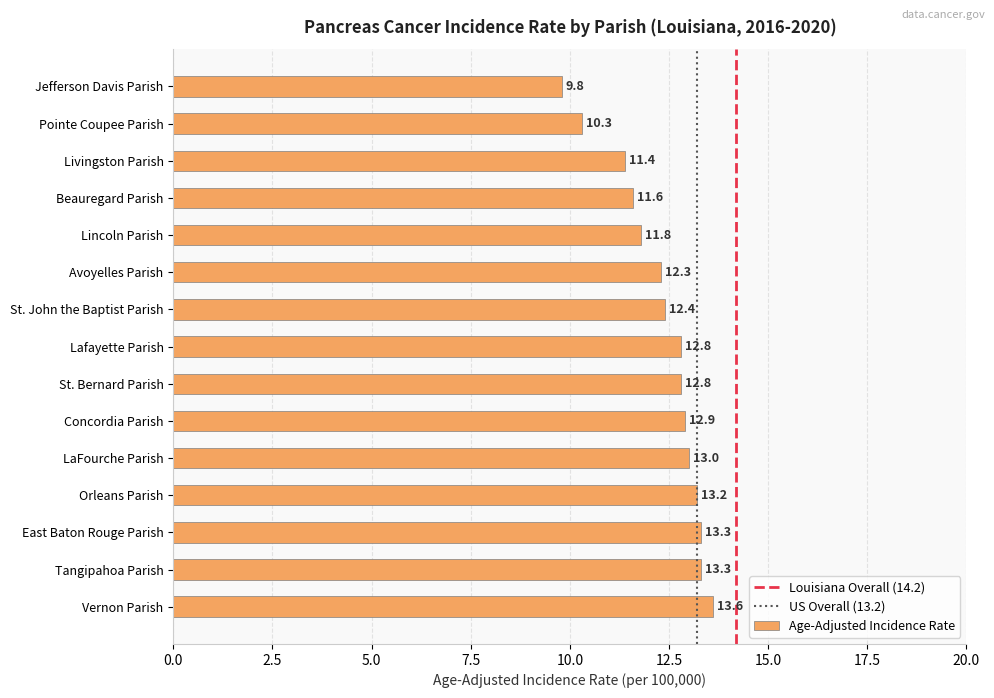

The value at Jefferson Davis Parish is 9.8. True or false?

True